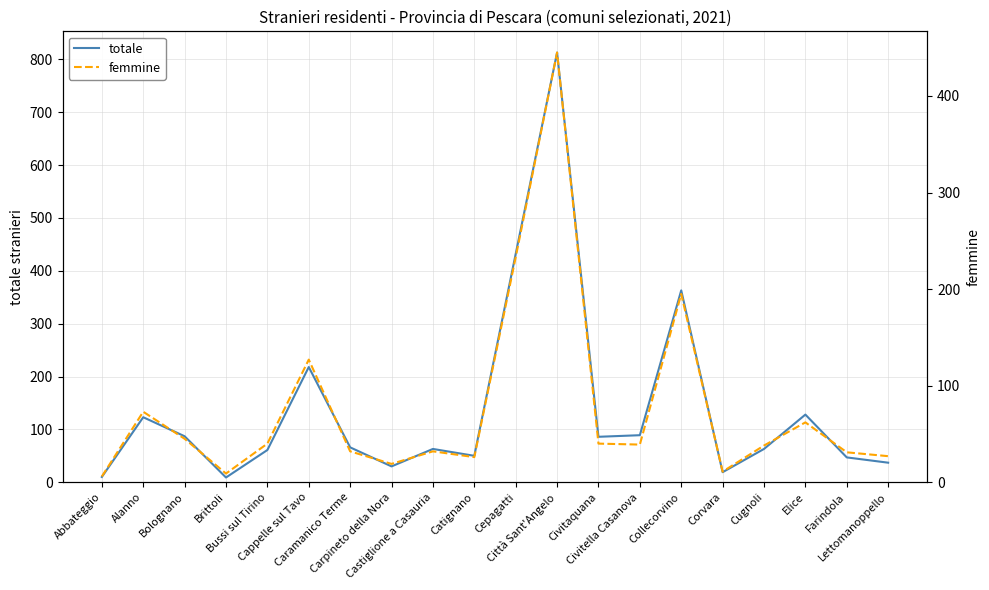

What is the difference between the femmine values at Alanno and Caramanico Terme?

41